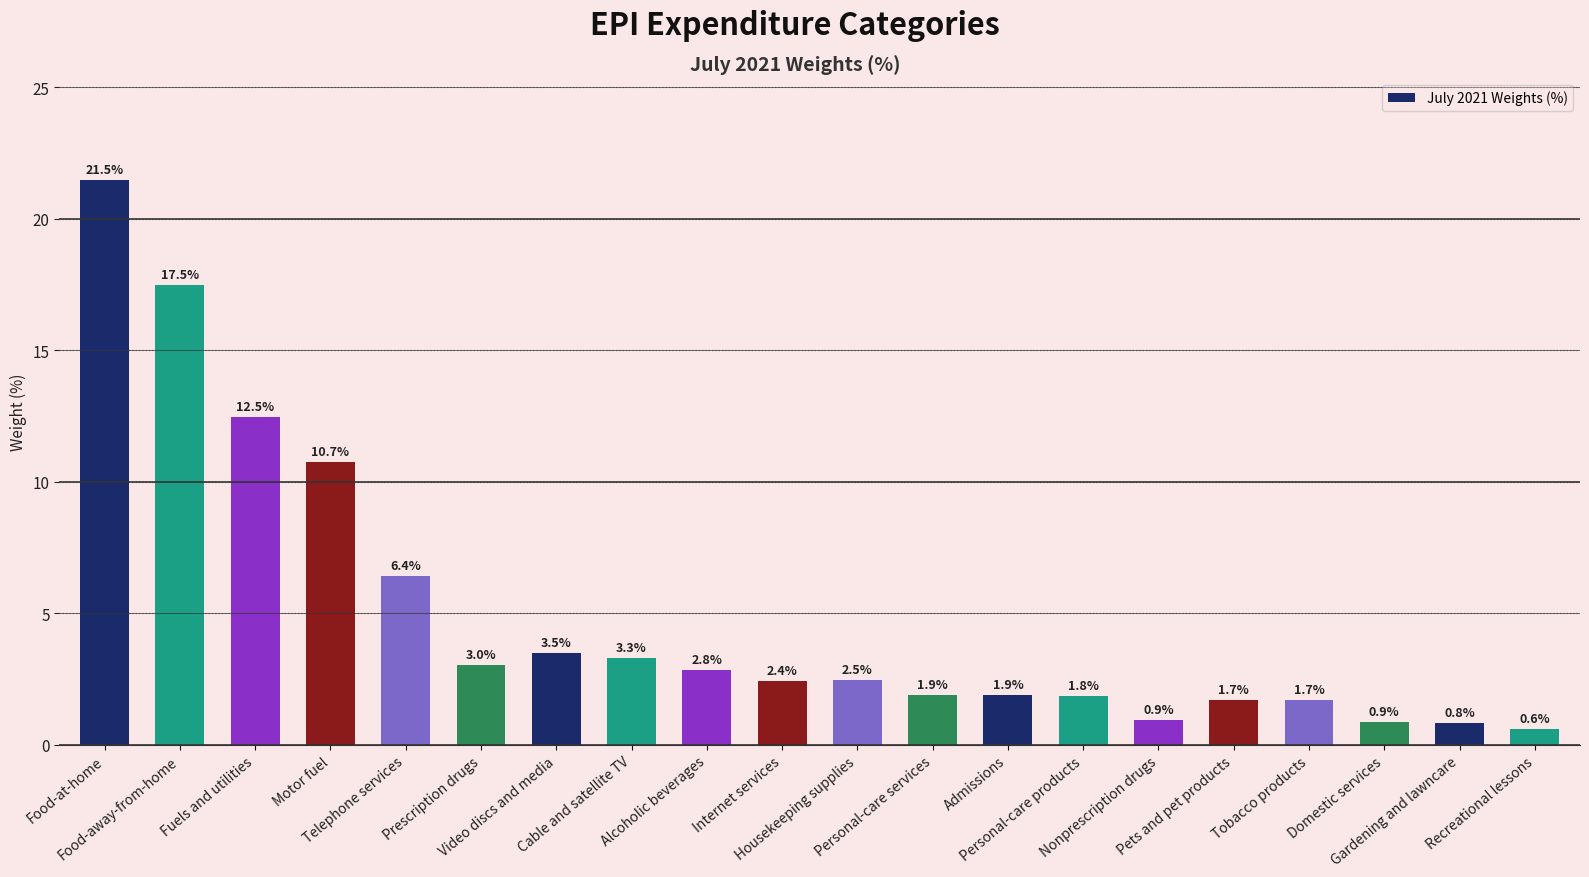

Where does the data first go above 2?

Food-at-home